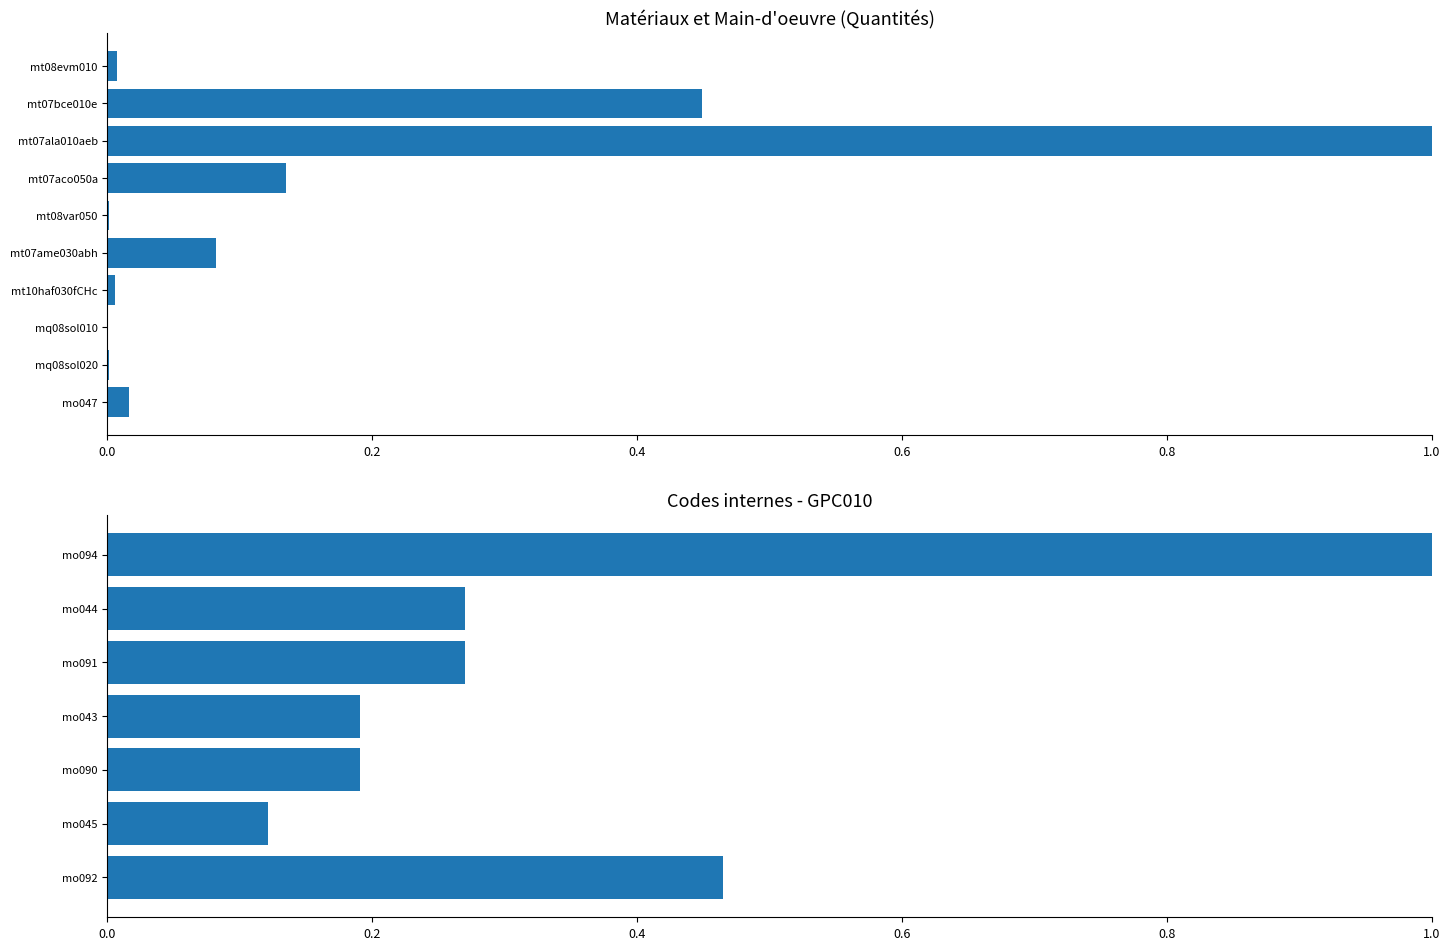

Is it true that the value at mo091 is 0.1?

False